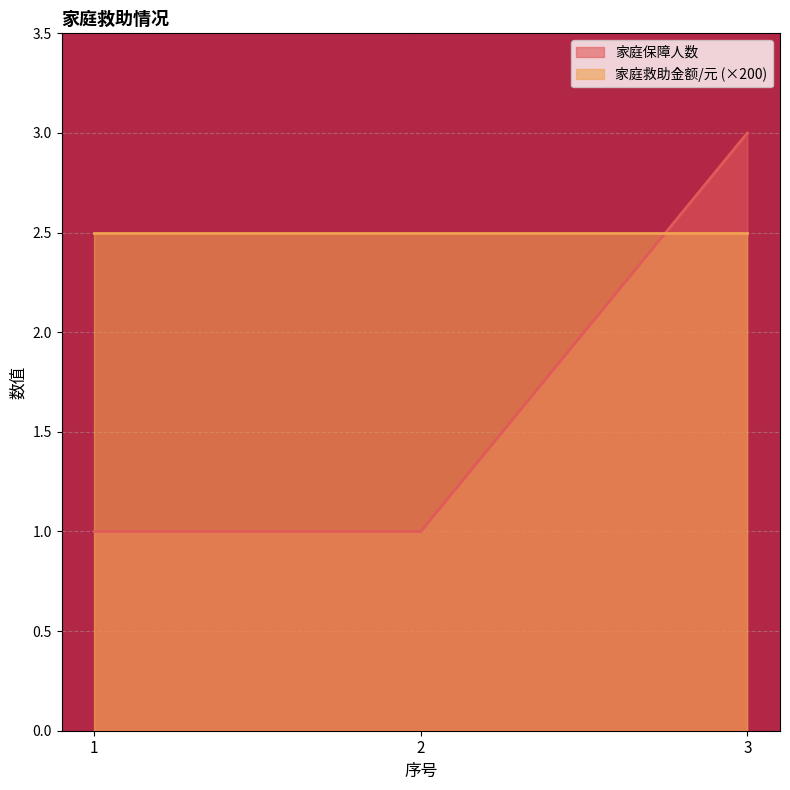

Which label corresponds to the largest value in the chart?

3